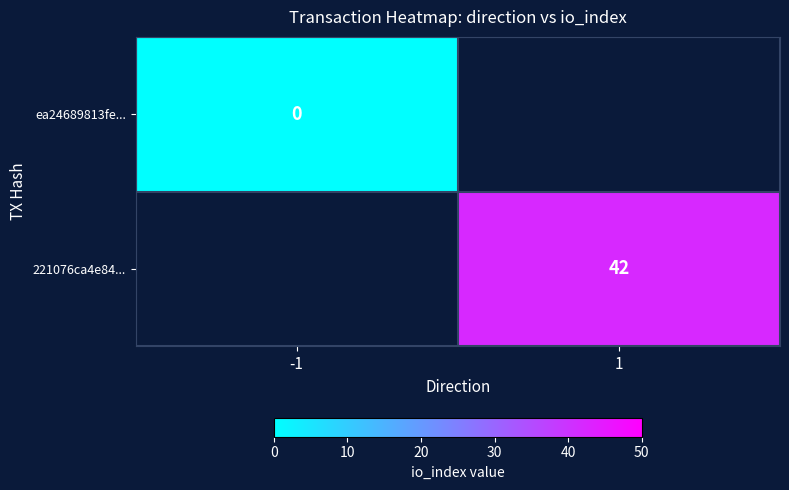

Is it true that 221076ca4e84... equals 28 at 1?

False